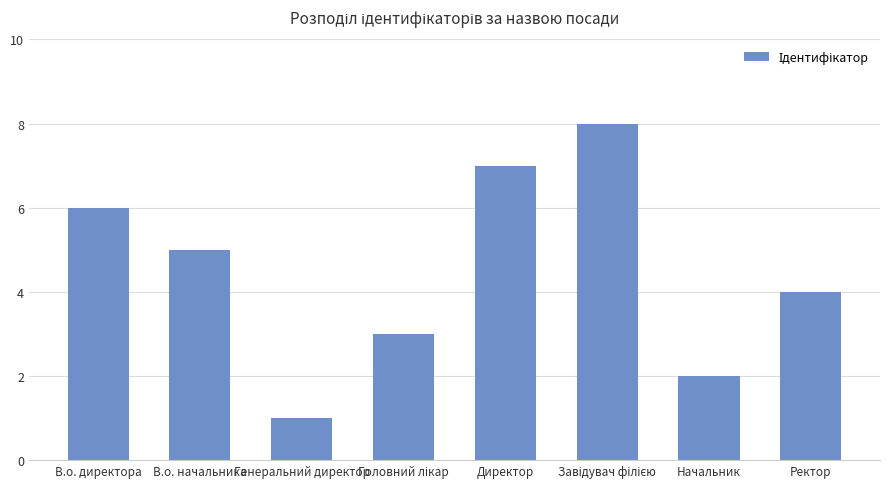

What is the label of the 7th bar from the left?

Начальник